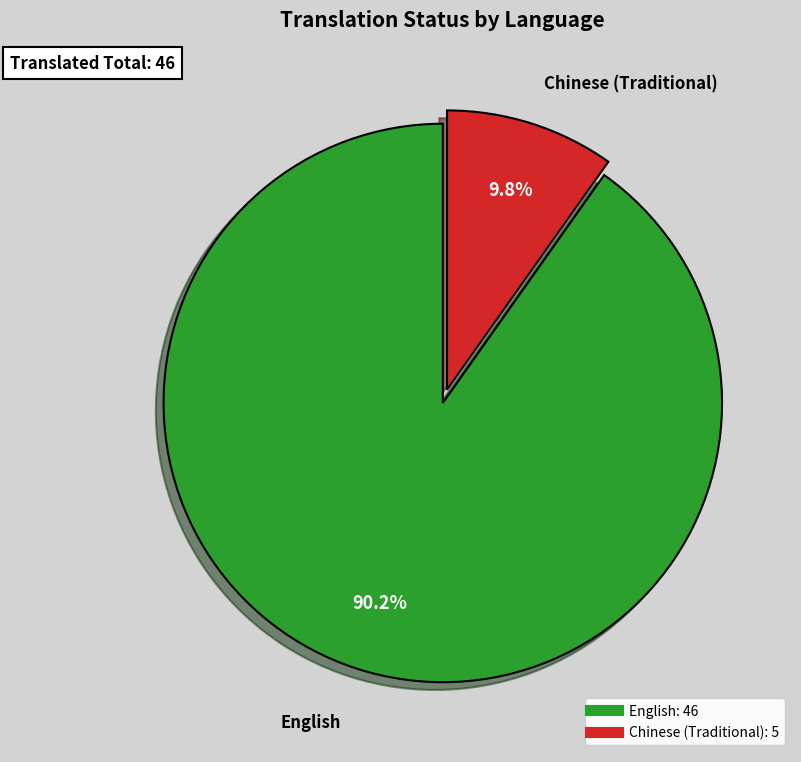

Which category accounts for the majority?

English